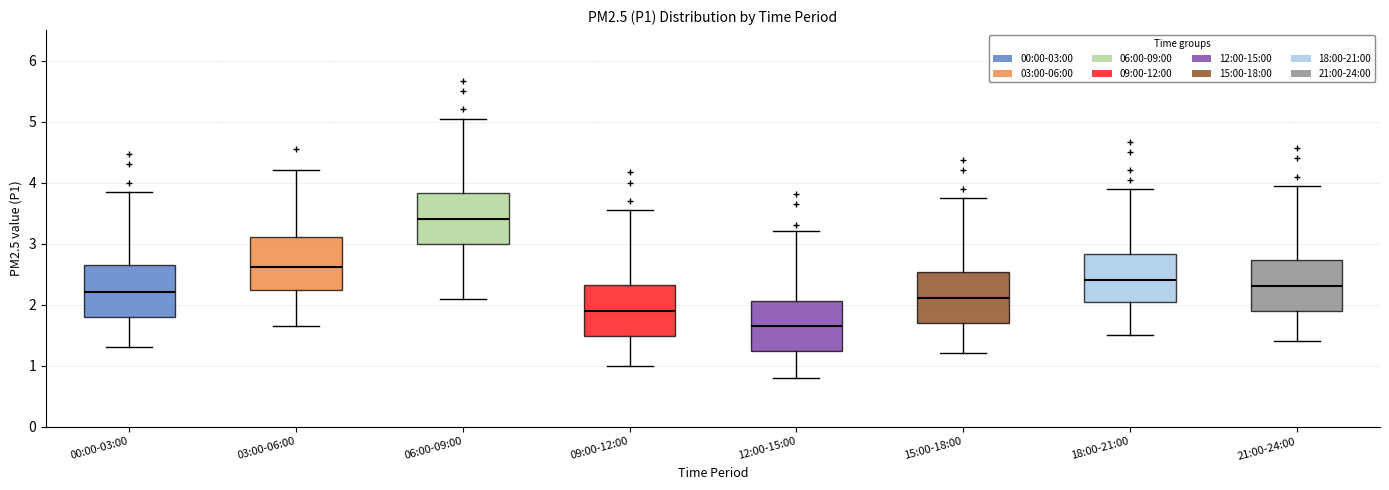

Reading left to right, transcribe this box plot: for each box, give where its median line is, the range the box spans, and where its two whiskers end, as read against the y-axis. The values are not printed on the chart, so give them approximately, as read against the axis.

00:00-03:00: median 2.2, box 1.8 to 2.6, whiskers 1.3 to 3.9
03:00-06:00: median 2.6, box 2.2 to 3.1, whiskers 1.7 to 4.2
06:00-09:00: median 3.4, box 3.0 to 3.8, whiskers 2.1 to 5.1
09:00-12:00: median 1.9, box 1.5 to 2.3, whiskers 1.0 to 3.6
12:00-15:00: median 1.7, box 1.2 to 2.1, whiskers 0.8 to 3.2
15:00-18:00: median 2.1, box 1.7 to 2.5, whiskers 1.2 to 3.8
18:00-21:00: median 2.4, box 2.0 to 2.8, whiskers 1.5 to 3.9
21:00-24:00: median 2.3, box 1.9 to 2.7, whiskers 1.4 to 4.0